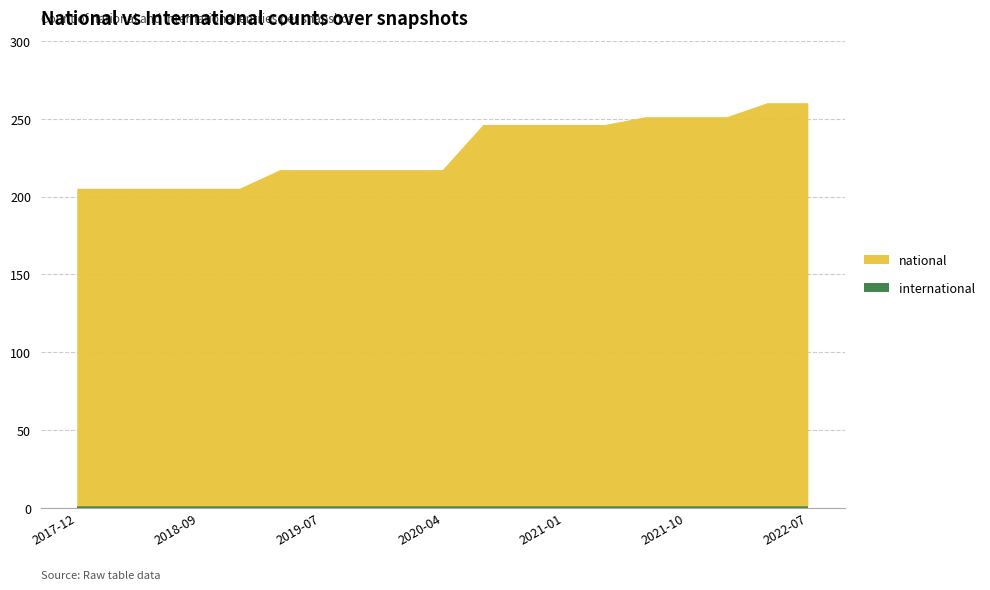

Reading left to right, transcribe all the data shown in this chart.

international: 1	1	1	1	1	1	1	1	1	1	1	1	1	1	1	1	1	1	1
national: 204	204	204	204	204	216	216	216	216	216	245	245	245	245	250	250	250	259	259